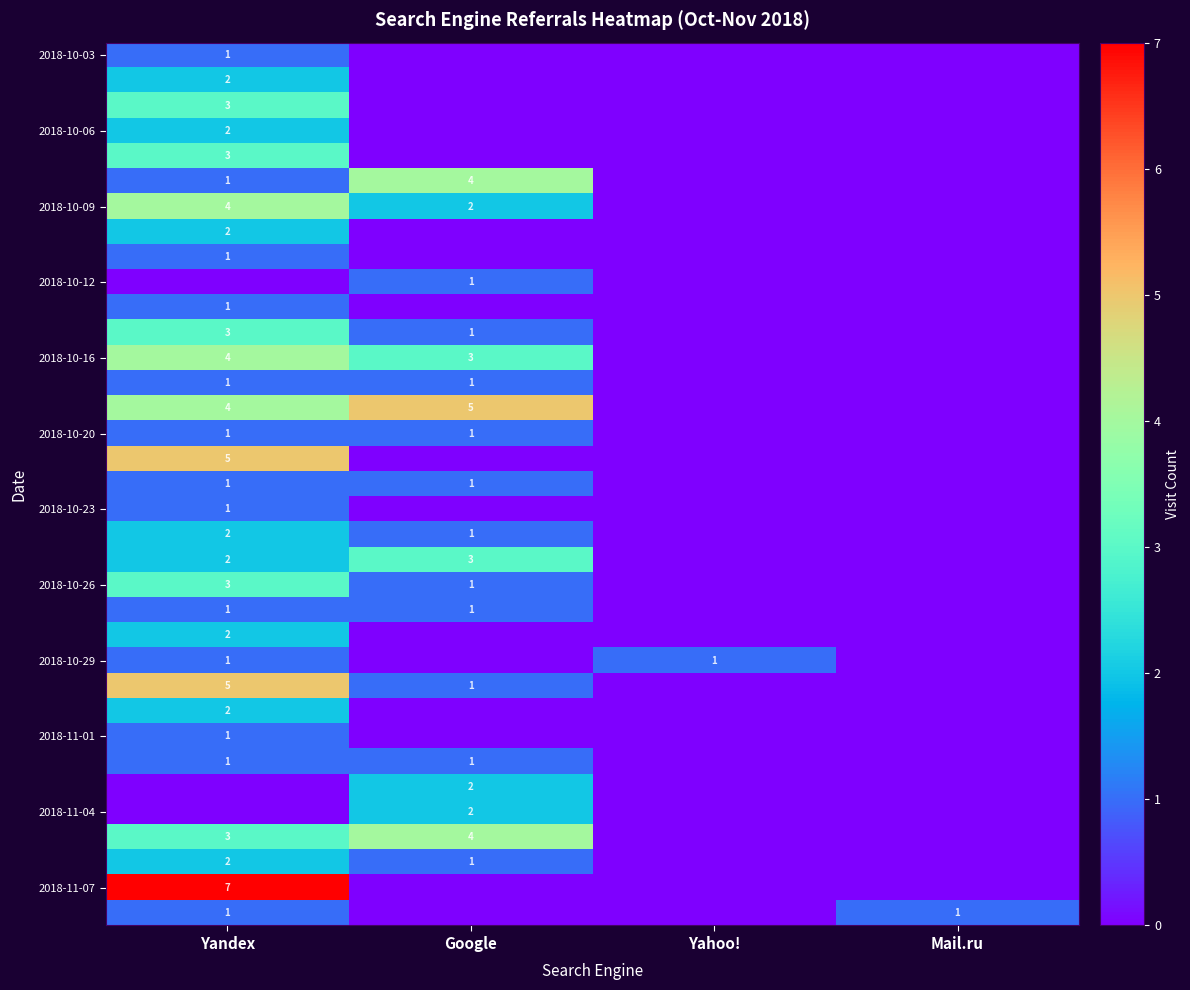

The value of 2018-10-26 at Yandex is 3. True or false?

True